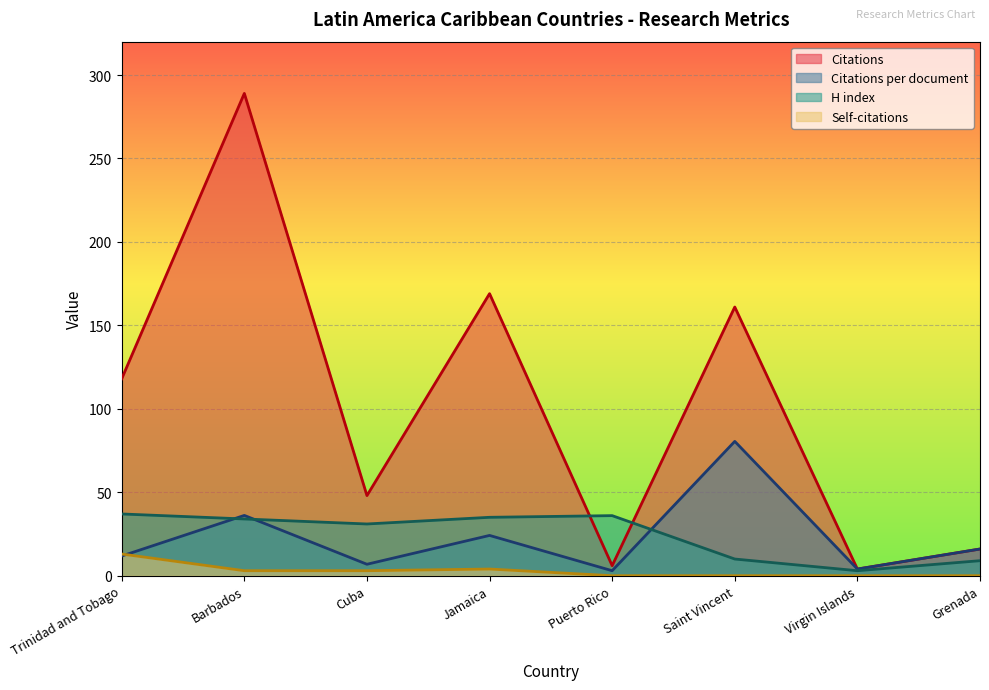

True or false: Citations per document and Citations cross at least once.

False